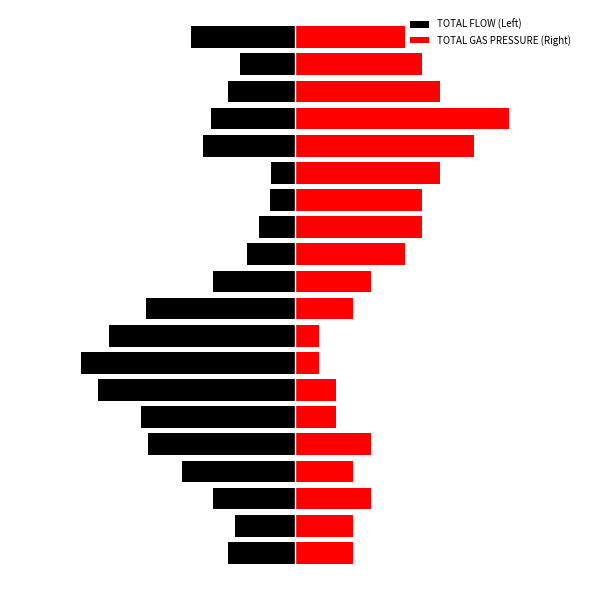

How many series are shown in this chart?

2